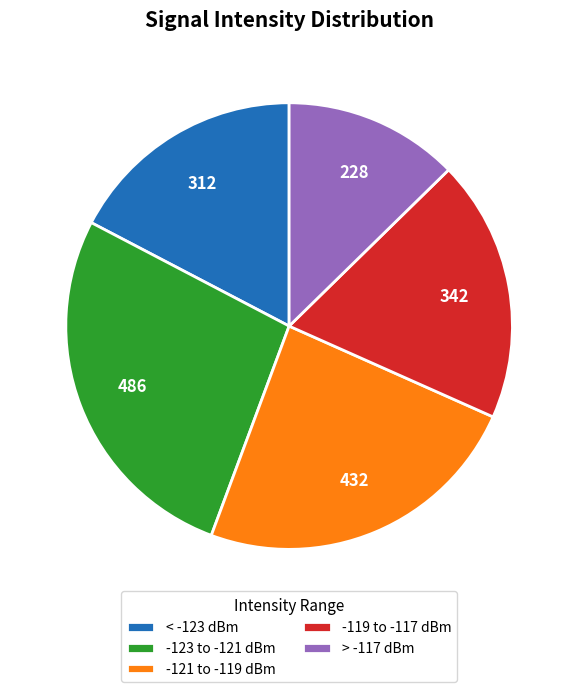

Which category has the smallest portion of the pie?

> -117 dBm